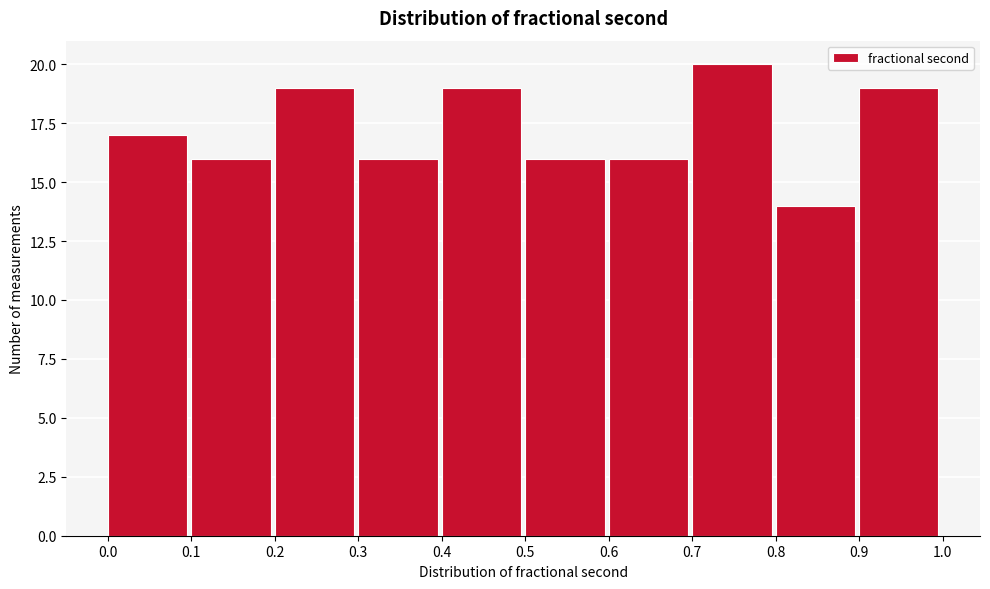

Reading left to right, list every bar in this chart as the range it spans on the x-axis followed by its height. The values are not printed on the chart, so give them approximately, as read against the axis.

0.0 to 0.1: 17
0.1 to 0.2: 16
0.2 to 0.3: 19
0.3 to 0.4: 16
0.4 to 0.5: 19
0.5 to 0.6: 16
0.6 to 0.7: 16
0.7 to 0.8: 20
0.8 to 0.9: 14
0.9 to 1.0: 19